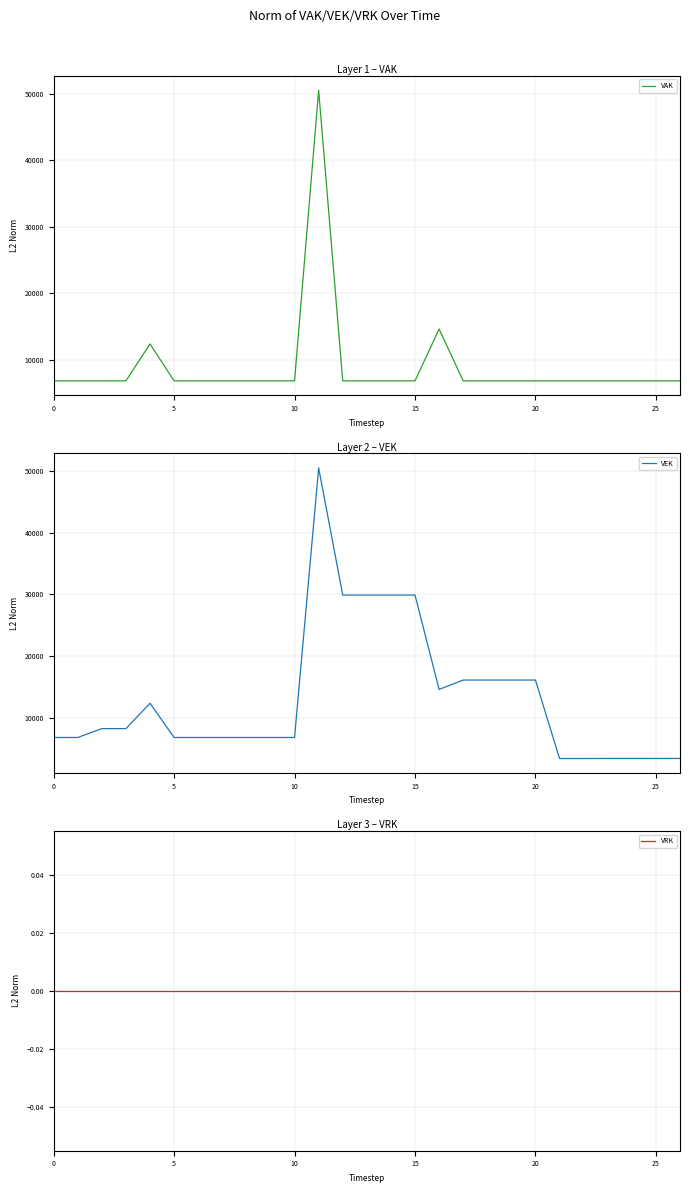

How many interior local valleys does the VEK series have?

1